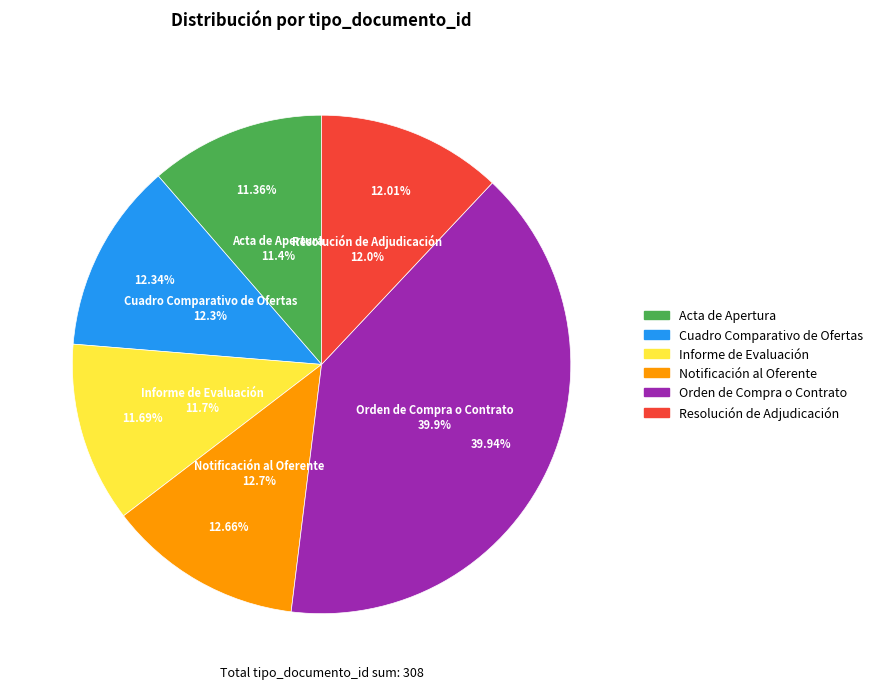

How much of the chart is everything except Cuadro Comparativo de Ofertas?

87.7%